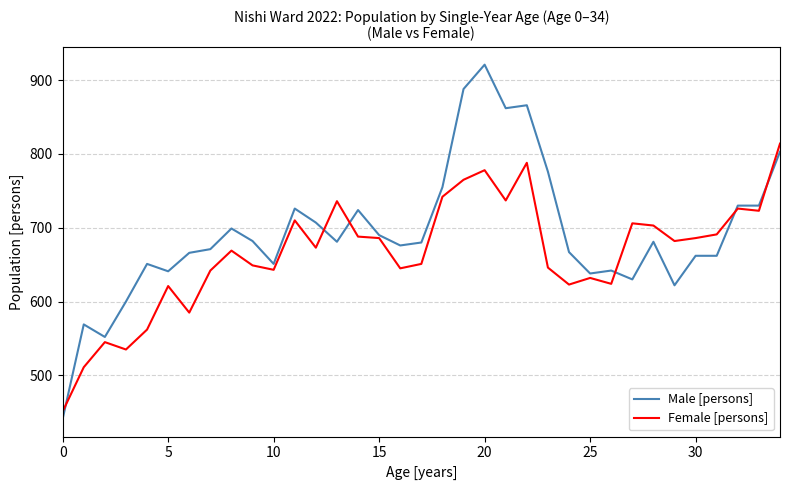

Rank the series by their average value, from highest to lowest.

Male [persons], Female [persons]